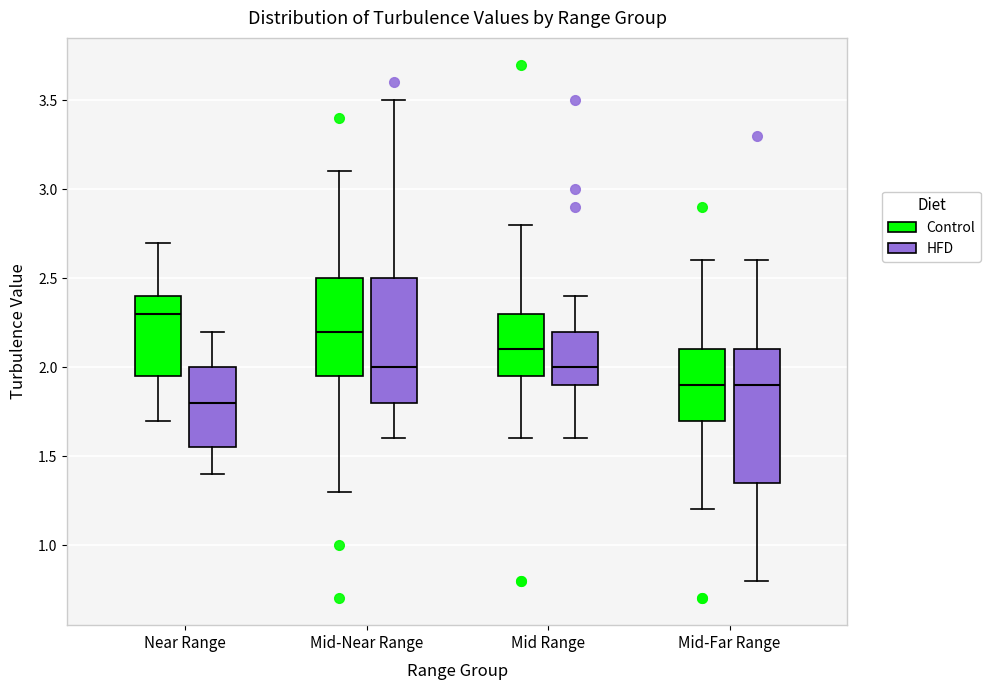

Reading left to right, transcribe this box plot: for each box, give where its median line is, the range the box spans, and where its two whiskers end, as read against the y-axis. The values are not printed on the chart, so give them approximately, as read against the axis.

Near Range (Control): median 2.30, box 1.95 to 2.40, whiskers 1.70 to 2.70
Near Range (HFD): median 1.80, box 1.55 to 2.00, whiskers 1.40 to 2.20
Mid-Near Range (Control): median 2.20, box 1.95 to 2.50, whiskers 1.30 to 3.10
Mid-Near Range (HFD): median 2.00, box 1.80 to 2.50, whiskers 1.60 to 3.50
Mid Range (Control): median 2.10, box 1.95 to 2.30, whiskers 1.60 to 2.80
Mid Range (HFD): median 2.00, box 1.90 to 2.20, whiskers 1.60 to 2.40
Mid-Far Range (Control): median 1.90, box 1.70 to 2.10, whiskers 1.20 to 2.60
Mid-Far Range (HFD): median 1.90, box 1.35 to 2.10, whiskers 0.80 to 2.60